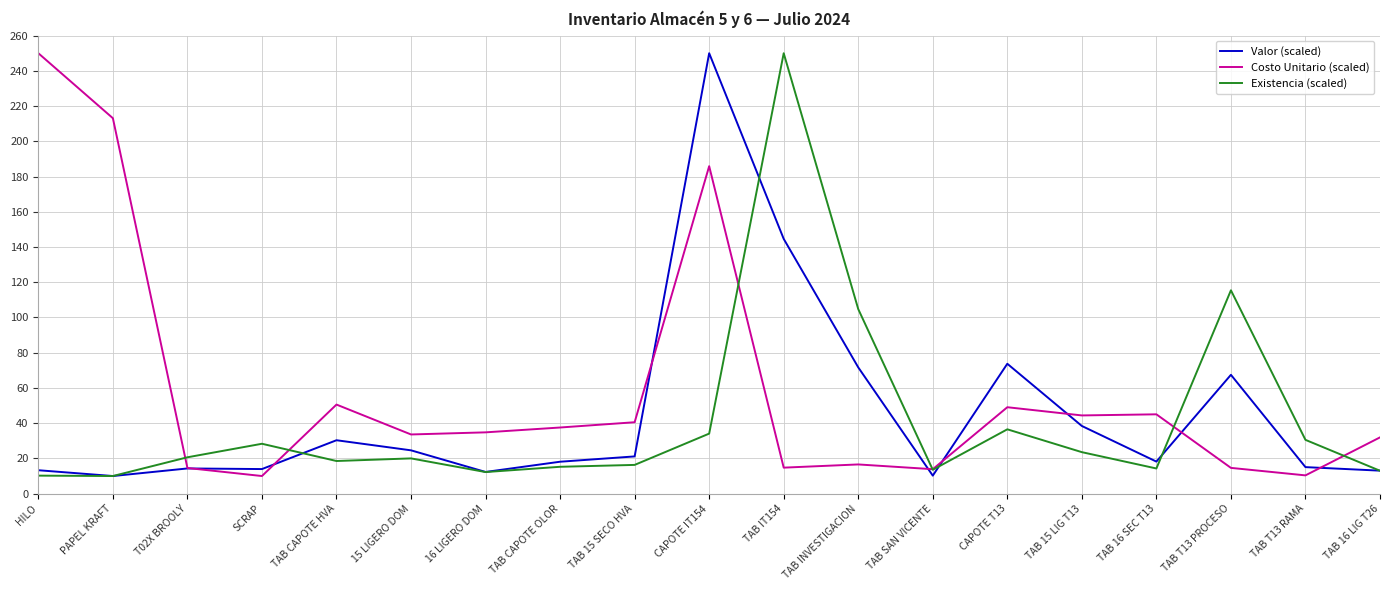

At which label is Valor (scaled) closest to 130?

TAB IT154